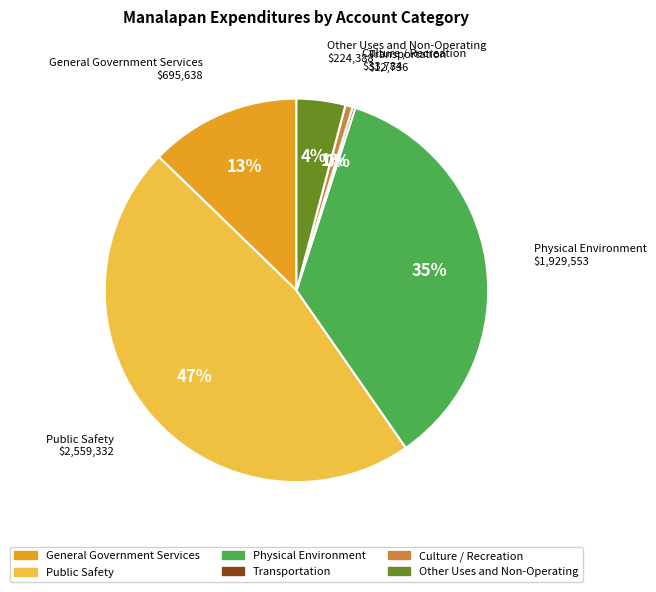

Between Public Safety and Other Uses and Non-Operating, which is larger?

Public Safety